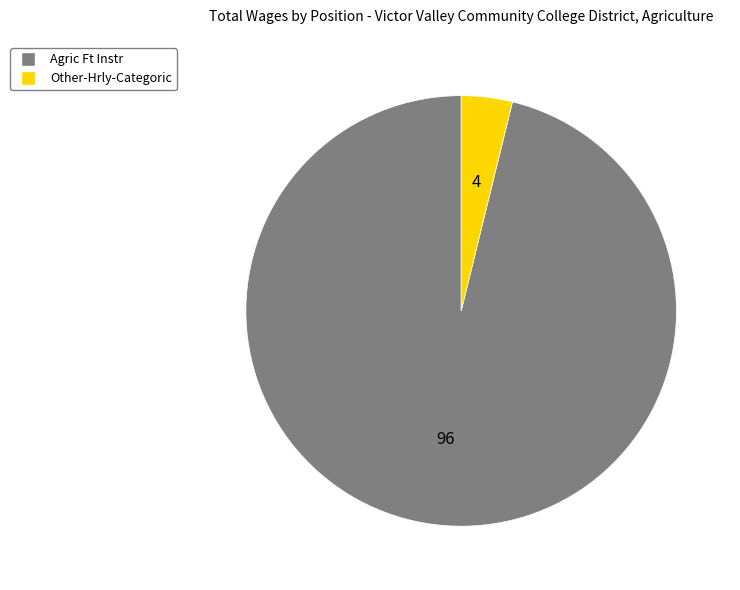

Is it true that Other-Hrly-Categoric is 4% of the pie?

True